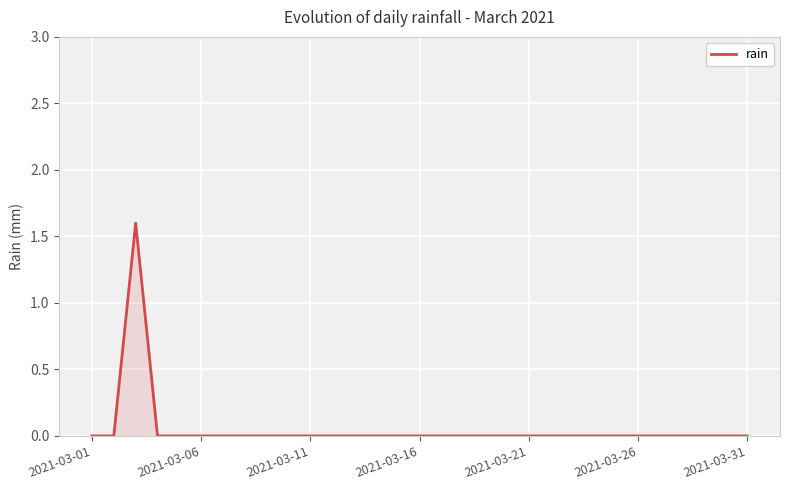

Does the chart display data point markers on the line(s)?

No